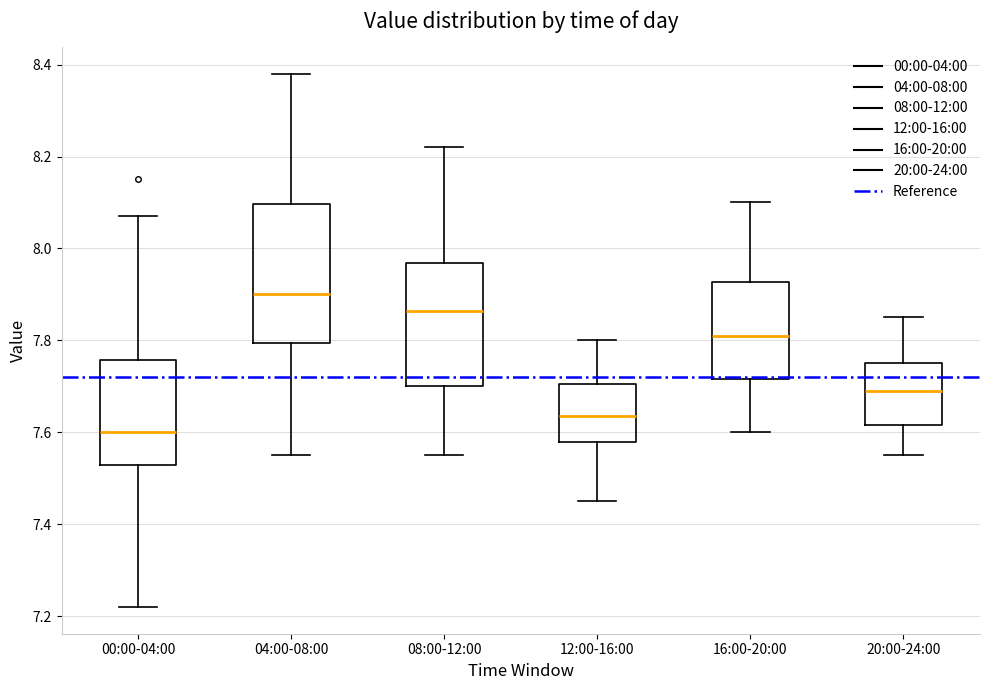

Which box's median line is the lowest?

00:00-04:00